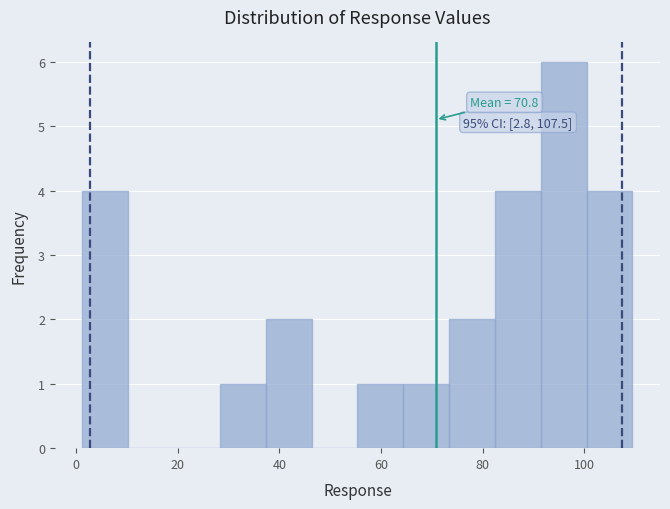

Which range on the x-axis has the tallest bar?

92 to 100